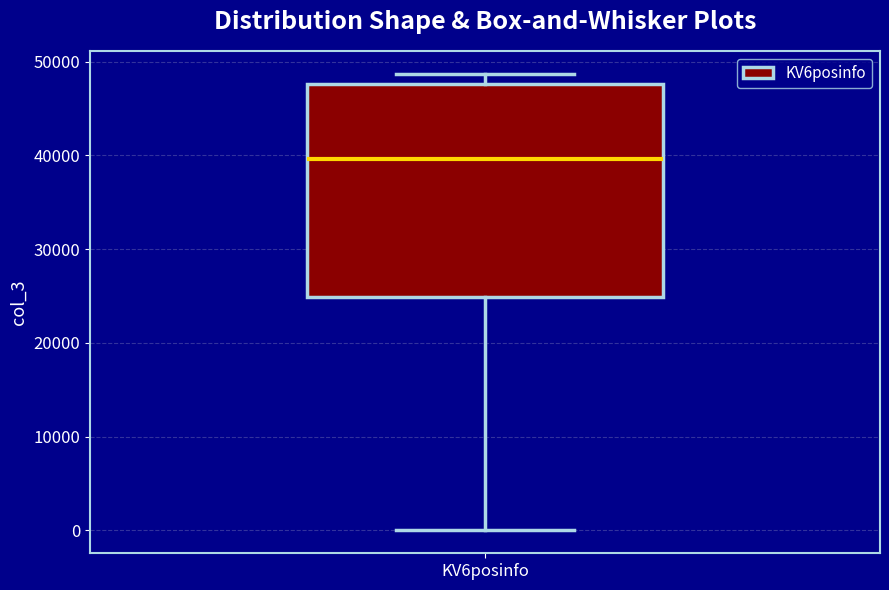

Where does the median line of the box for KV6posinfo sit on the y-axis? The values are not printed on the chart, so give them approximately, as read against the axis.

40000